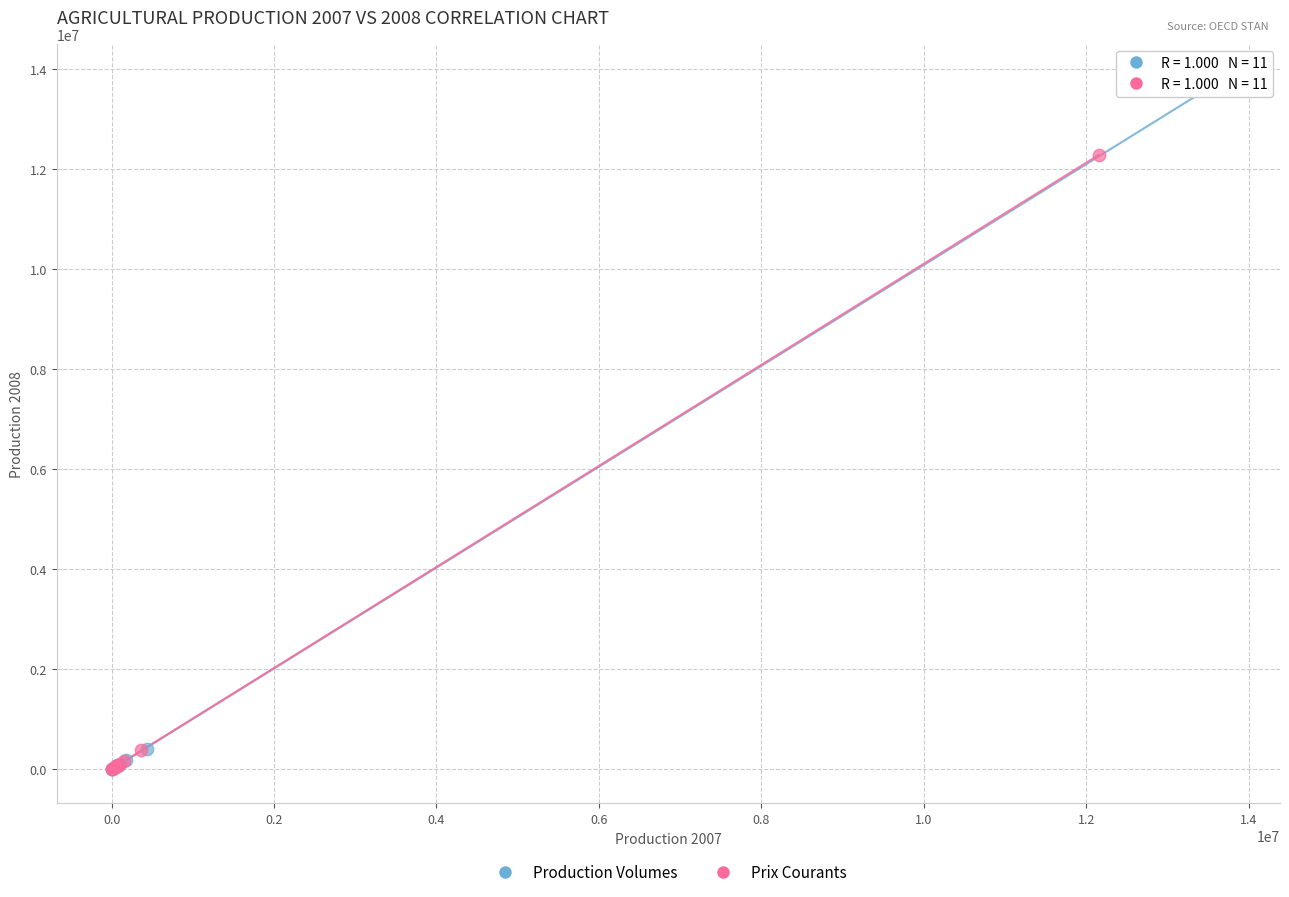

Which series reaches the maximum Y coordinate?

Production Volumes